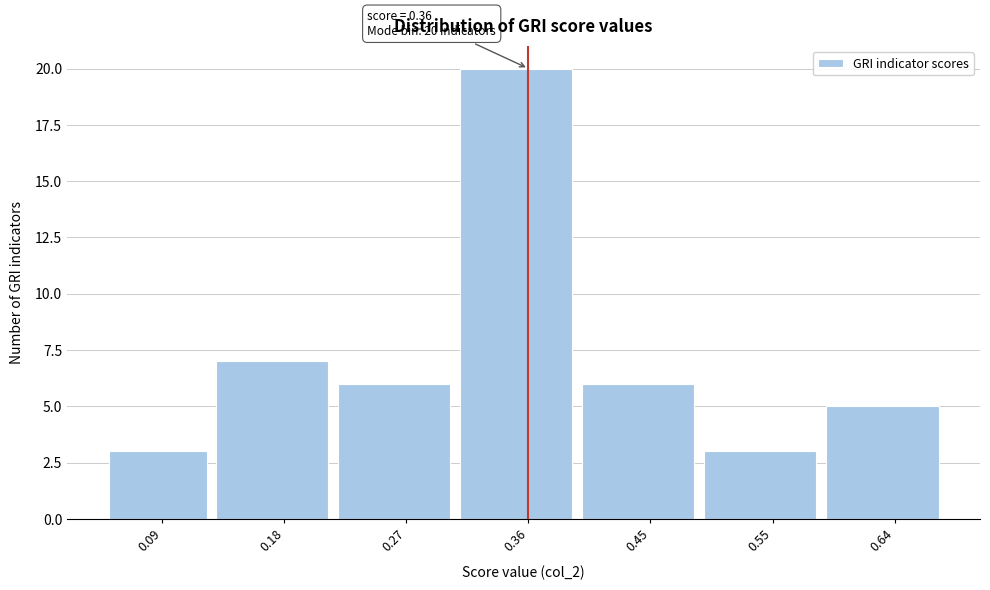

Over which range of the x-axis is the bar tallest?

0.31 to 0.40